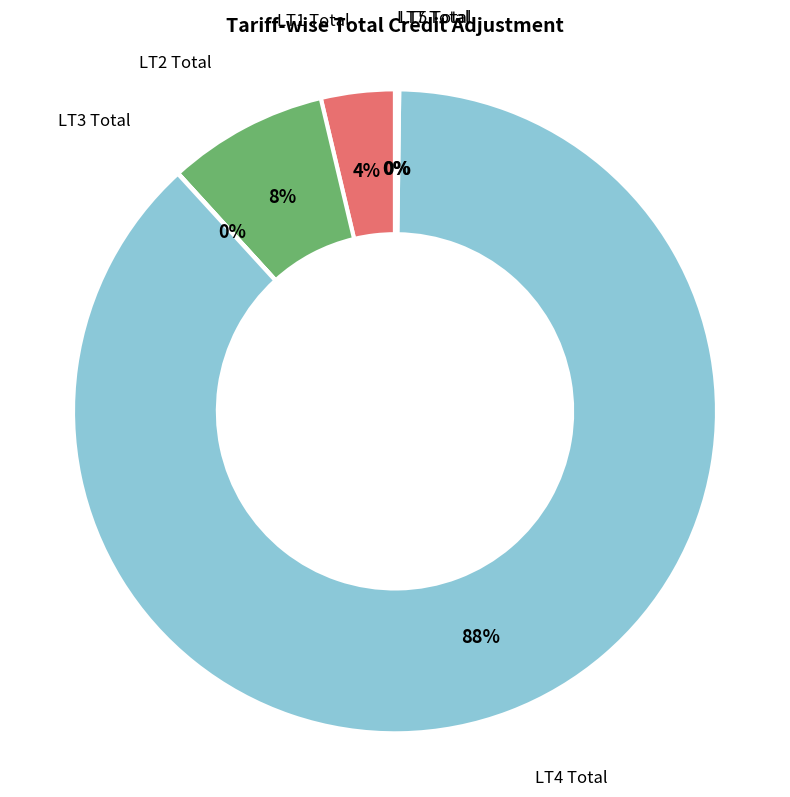

Which category accounts for the majority?

LT4 Total